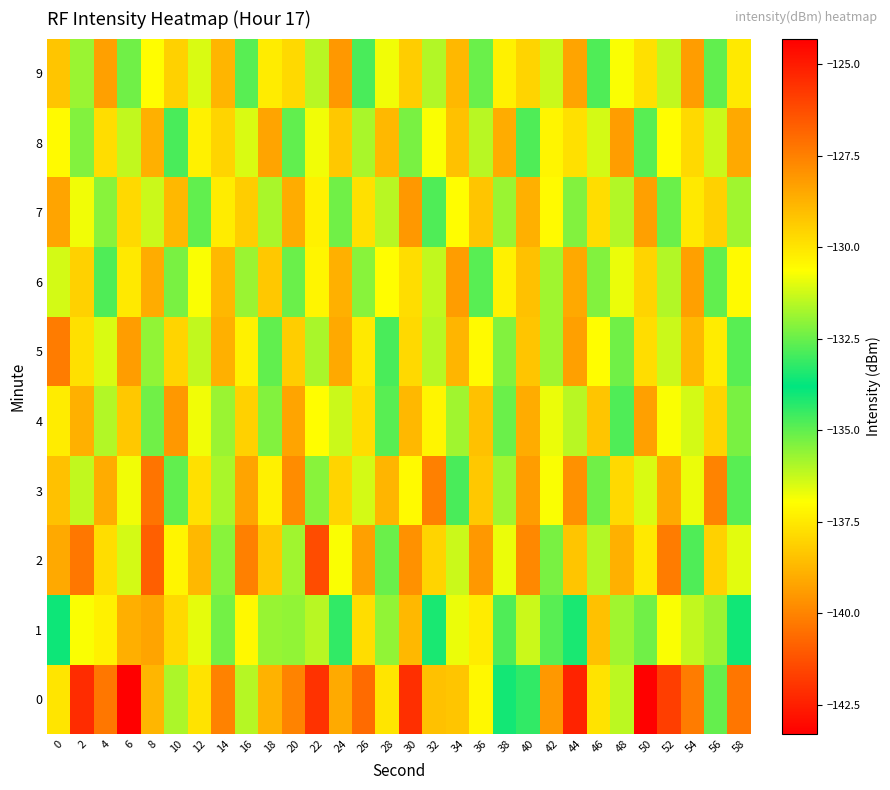

How many data points does each series have?

30